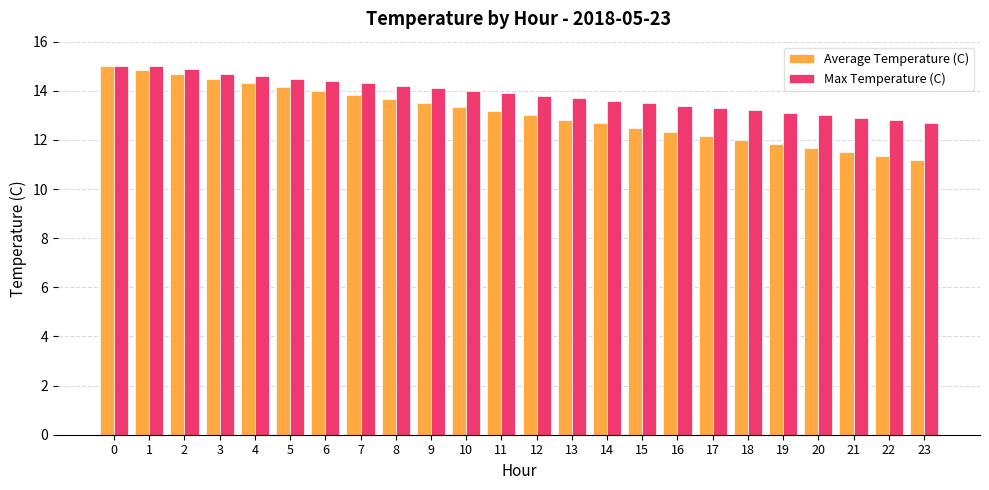

At how many categories does at least one series exceed 11?

24